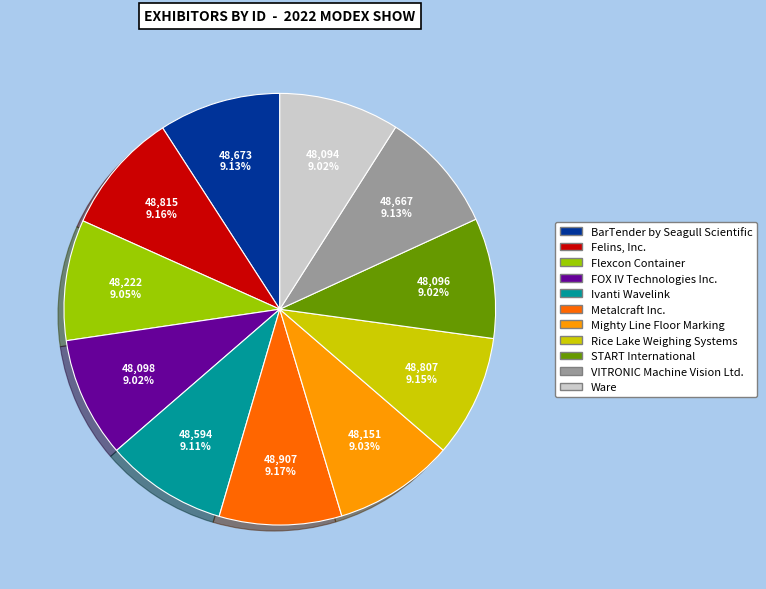

The FOX IV Technologies Inc. slice represents 9% of the pie. True or false?

True